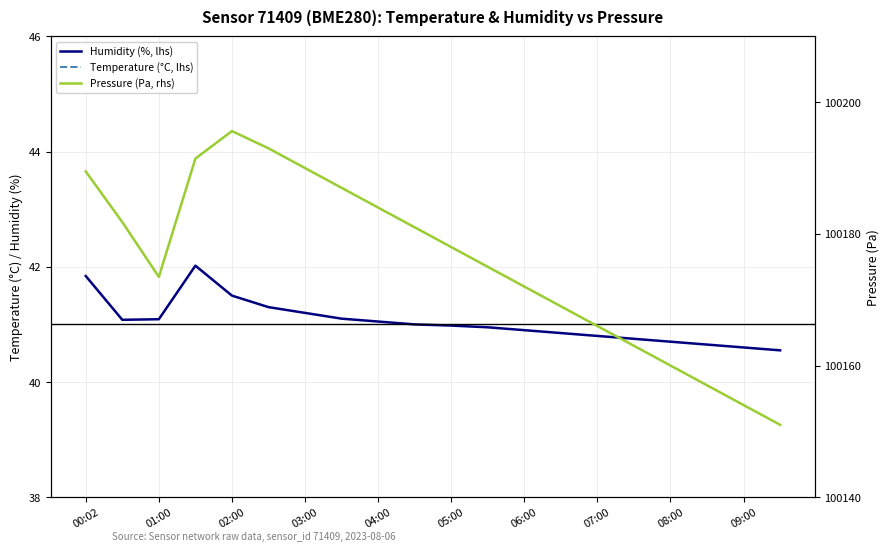

Reading right to left, transcribe all the data shown in this chart.

Humidity (%, lhs): 40.5	40.6	40.6	40.7	40.8	40.8	40.9	40.9	41.0	41.0	41.0	41.0	41.1	41.2	41.3	41.5	42.0	41.1	41.1	41.8
Temperature (°C, lhs): 20.1	20.0	19.9	19.9	19.9	19.8	19.7	19.6	19.5	19.4	19.4	19.3	19.2	19.2	19.1	19.1	19.1	19.1	18.9	18.8
Pressure (Pa, rhs): 100151.0	100154.0	100157.0	100160.0	100163.0	100166.0	100169.0	100172.0	100175.0	100178.0	100181.0	100184.0	100187.0	100190.0	100193.0	100195.6	100191.4	100173.5	100181.8	100189.5